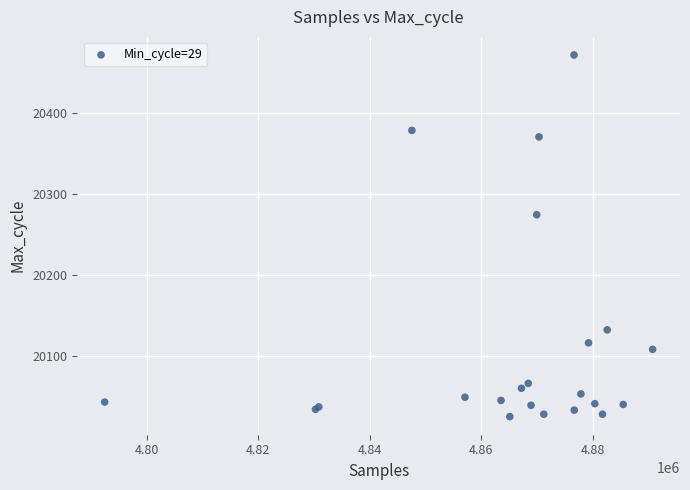

What Y value in the scatter plot is closest to 20248?

20274